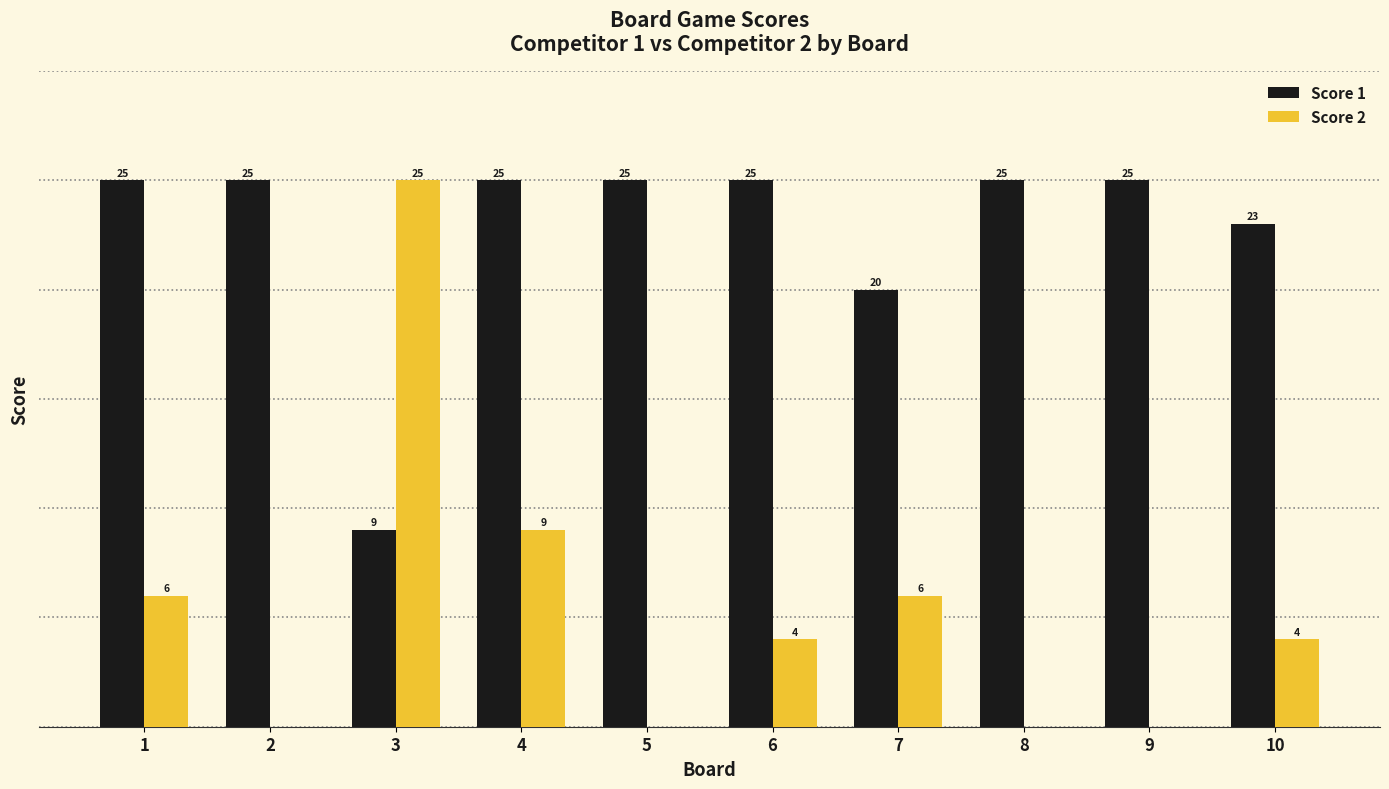

Between 4 and 10, which series saw the biggest shift?

Score 2